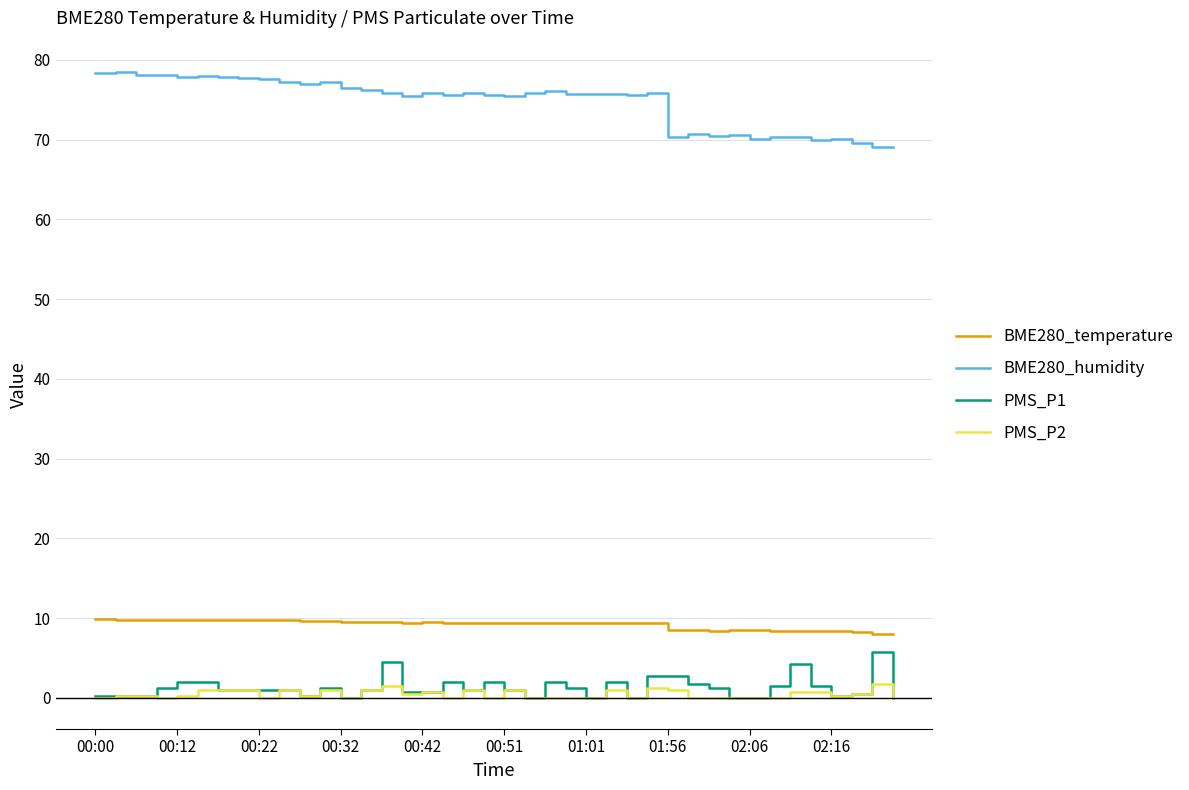

True or false: PMS_P1 and BME280_humidity cross at least once.

False